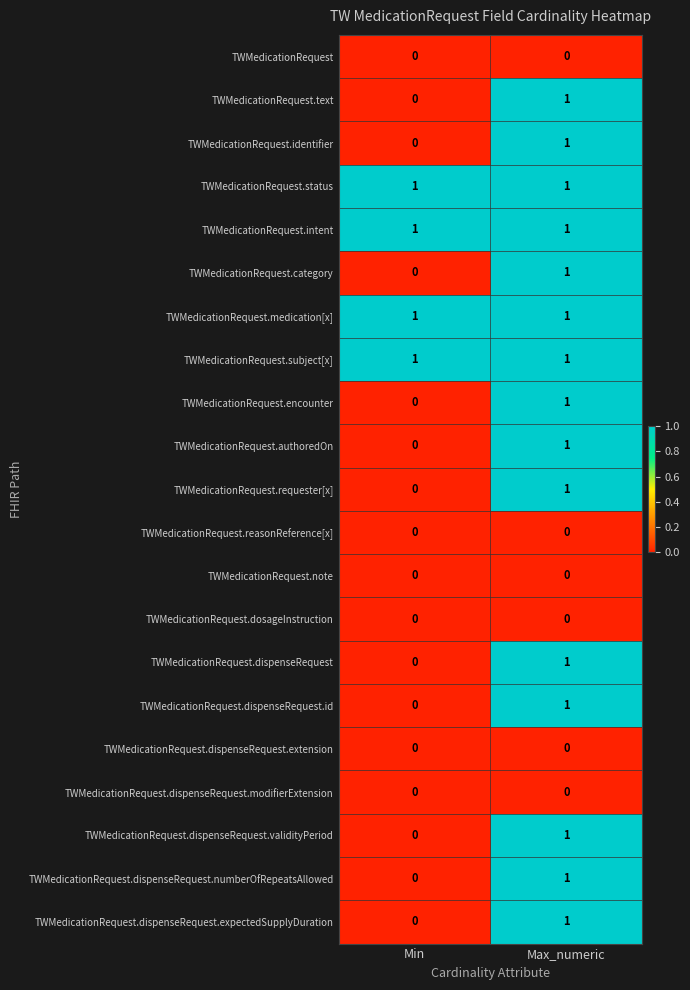

What is the total value across all series at Min?

4